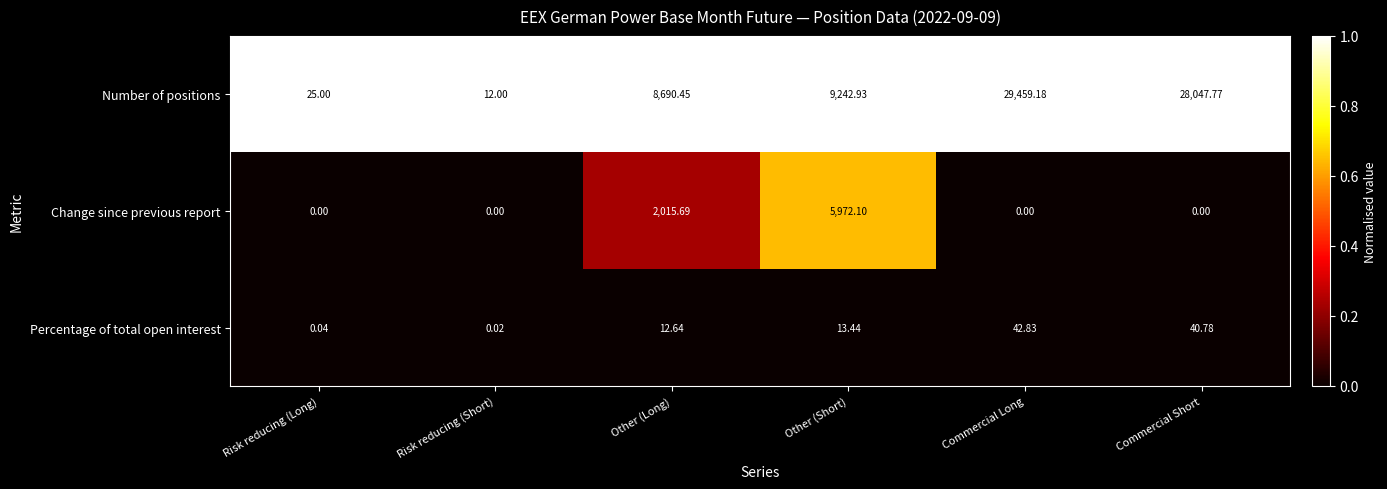

Which series has the widest spread of values?

Number of positions